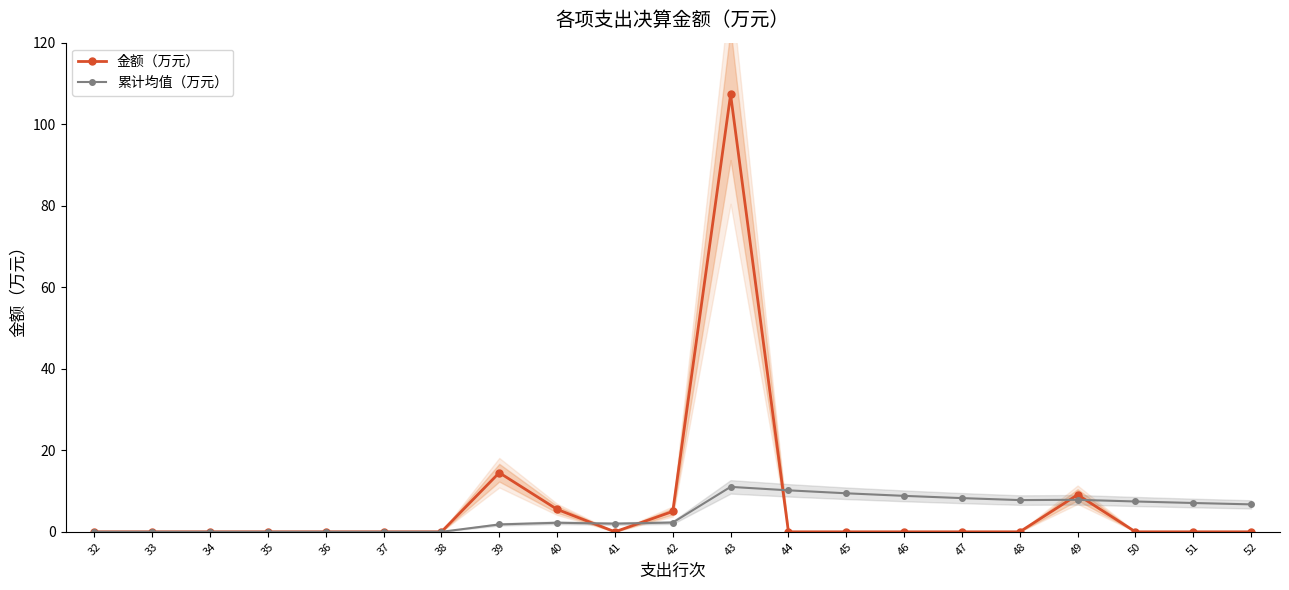

List the labels in order of 金额（万元） value, largest first.

43, 39, 49, 40, 42, 32, 33, 34, 35, 36, 37, 38, 41, 44, 45, 46, 47, 48, 50, 51, 52